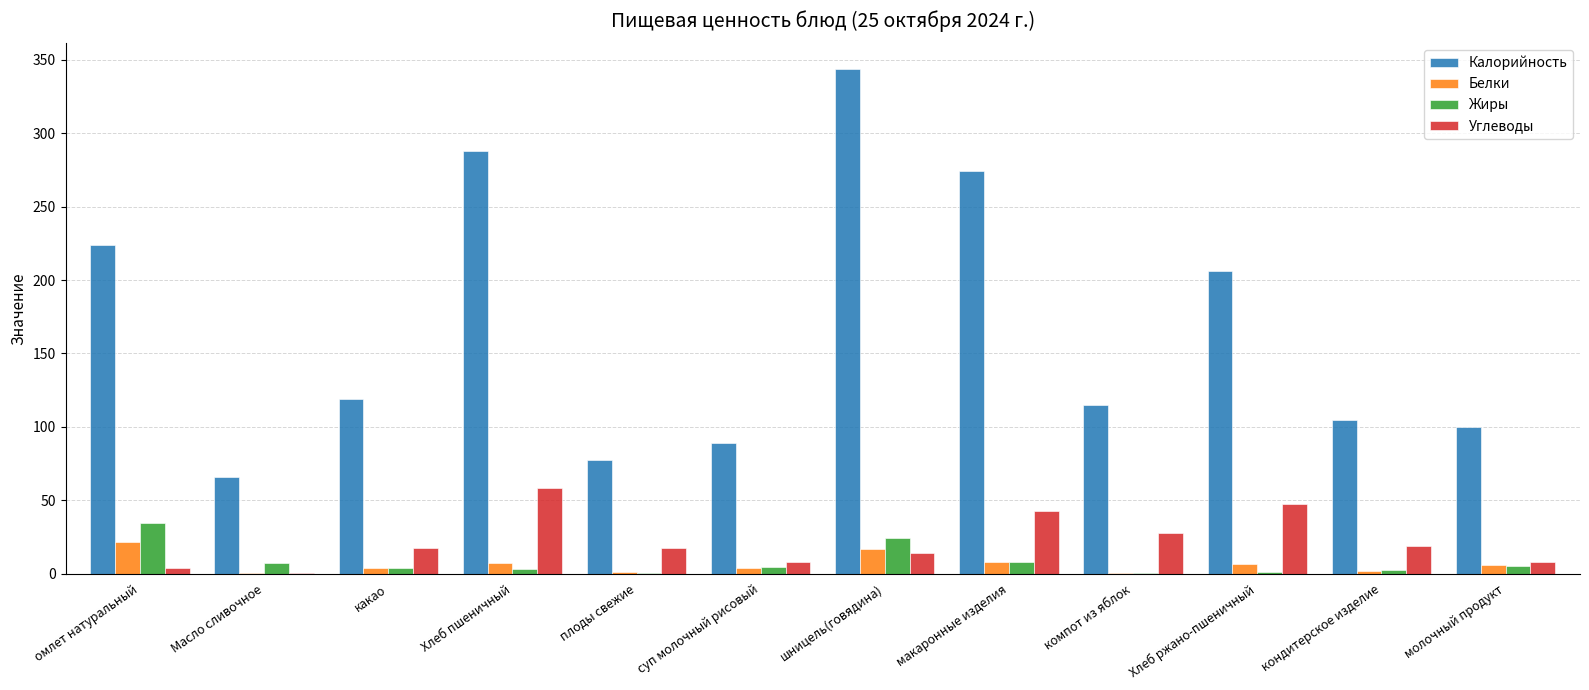

Which series has the largest total across all categories?

Калорийность